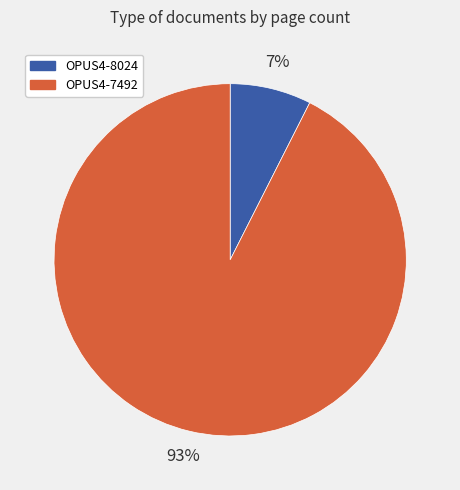

How many slices are in this pie chart?

2